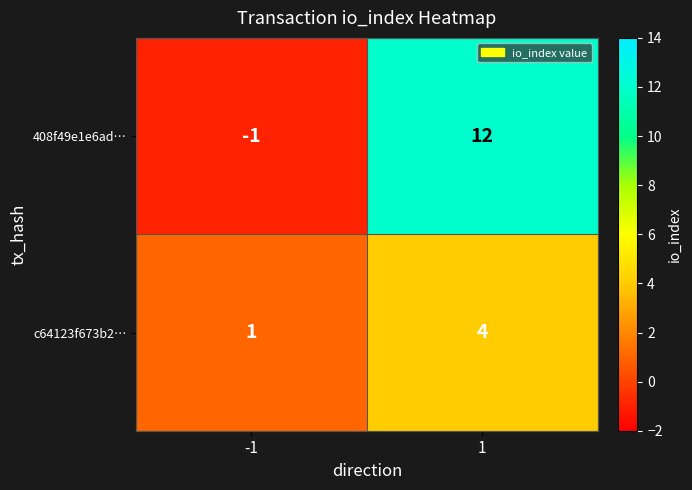

List the series in order of their overall mean, lowest first.

c64123f673b2…, 408f49e1e6ad…